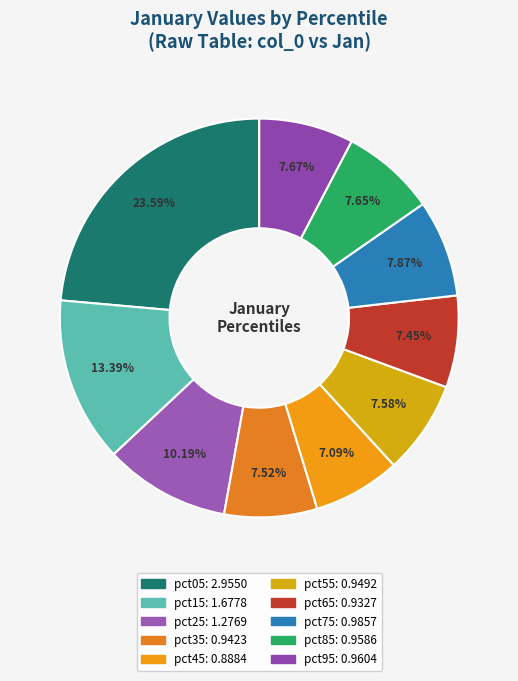

Does any single category account for the majority?

No